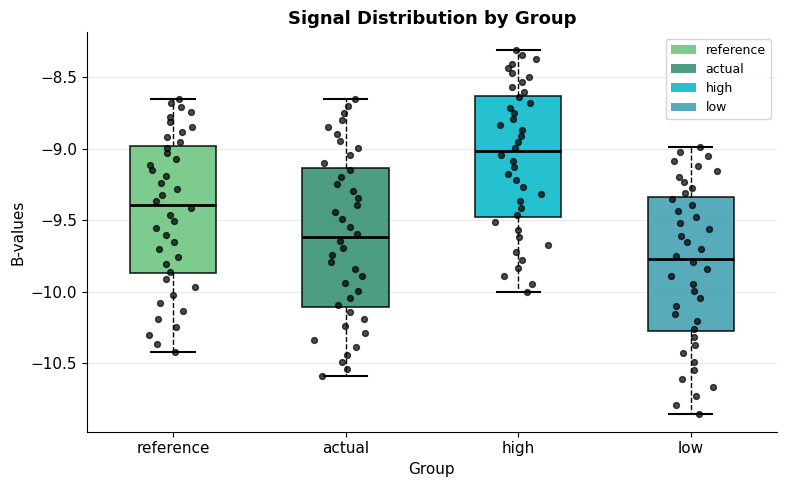

Where does the lower whisker of the box for reference end on the y-axis? The values are not printed on the chart, so give them approximately, as read against the axis.

-10.40